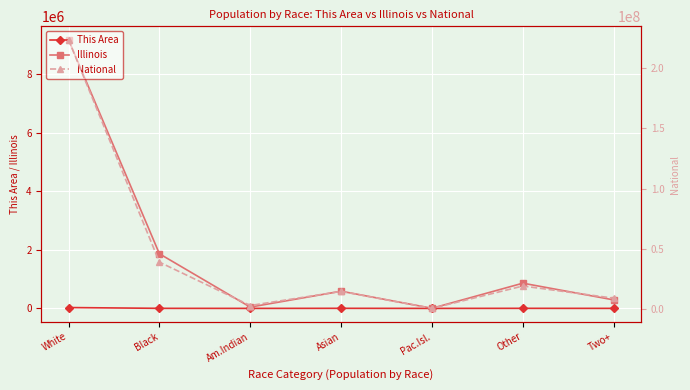

What is the total value across all series at Black?

40797511